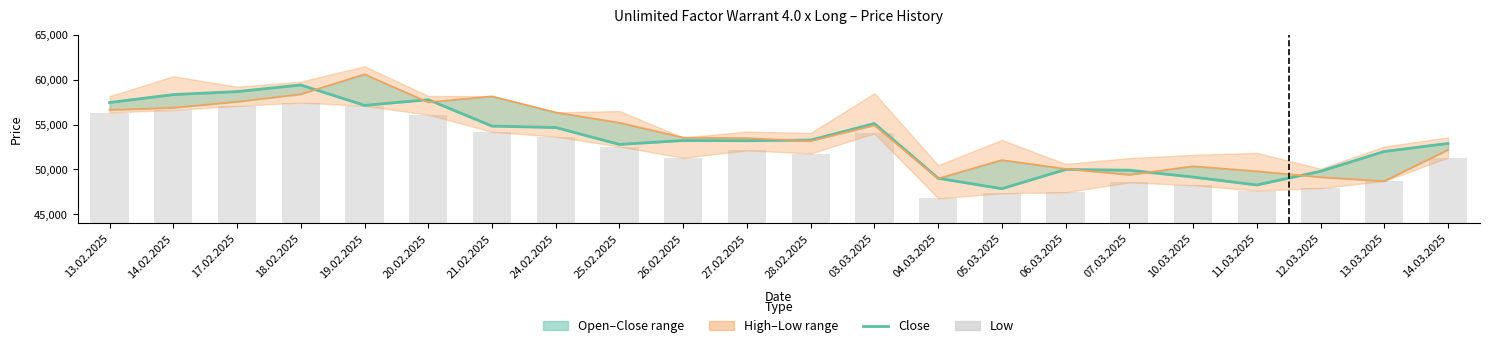

At how many categories does at least one series exceed 51749?

15